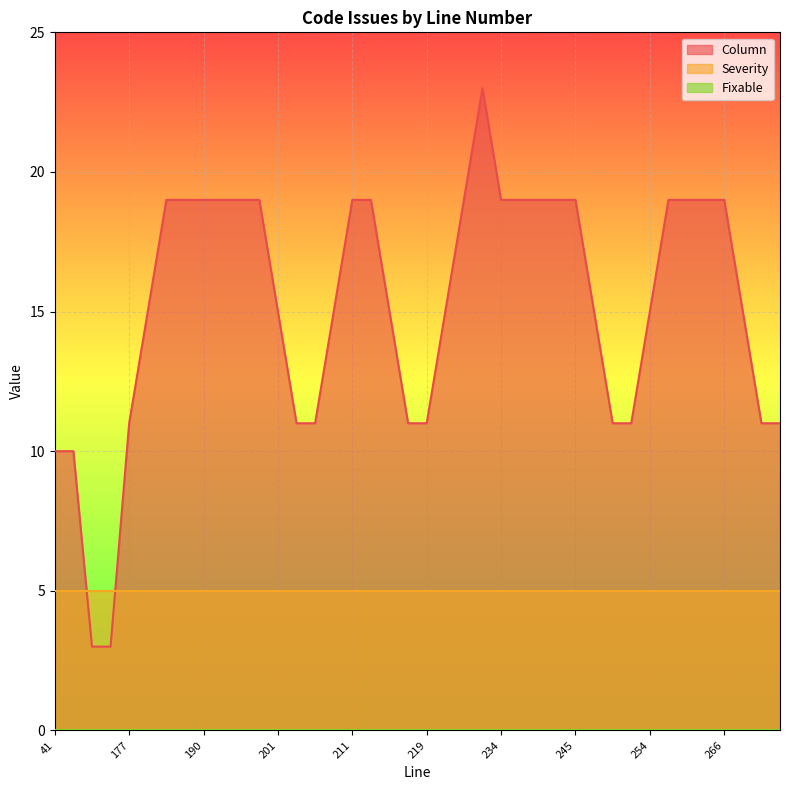

What is the sum of all Severity values?

200